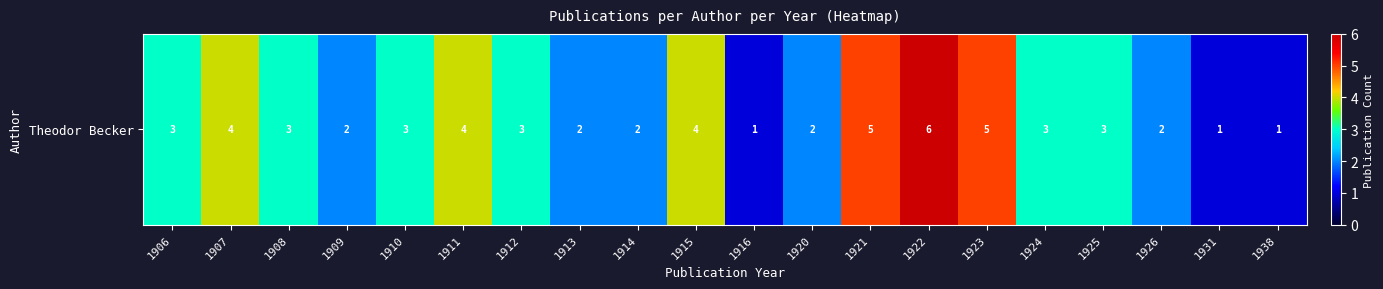

What is the change in value from 1907 to 1922?

+2